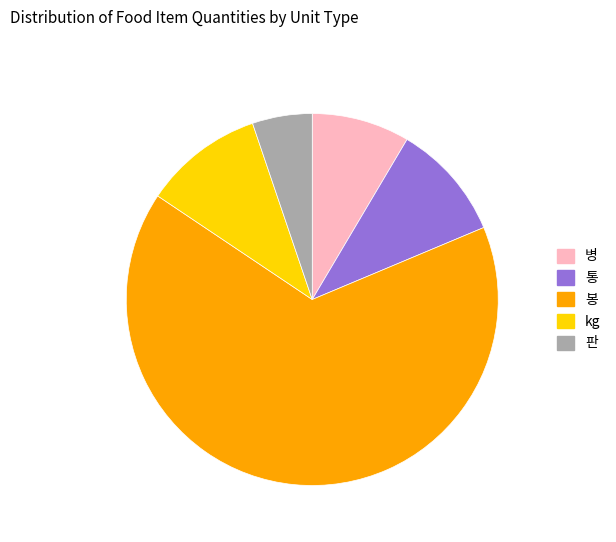

Combined, do 병 and 봉 account for over 50%?

Yes